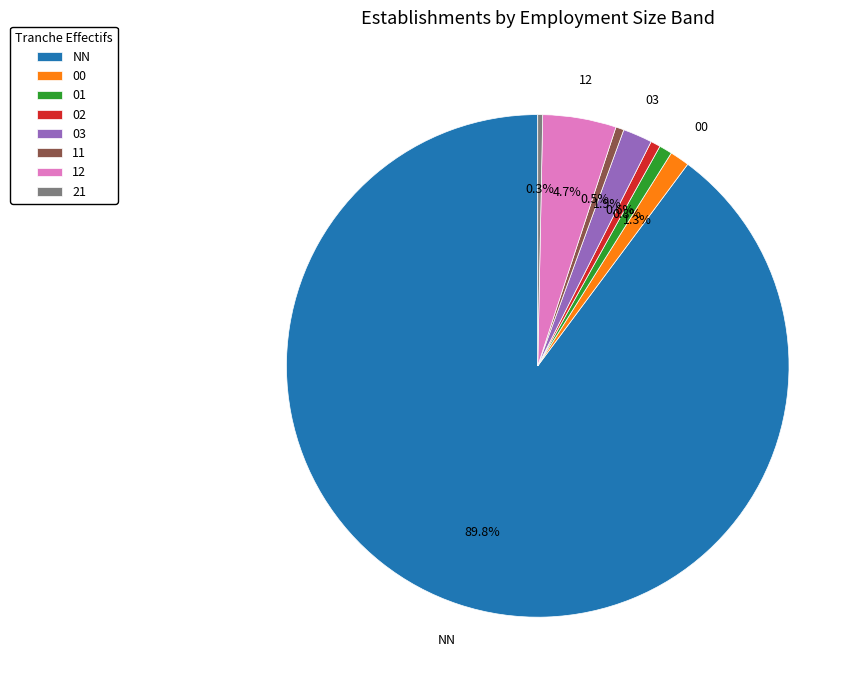

To the nearest percent, what is the combined percentage of 00 and 02?

2%